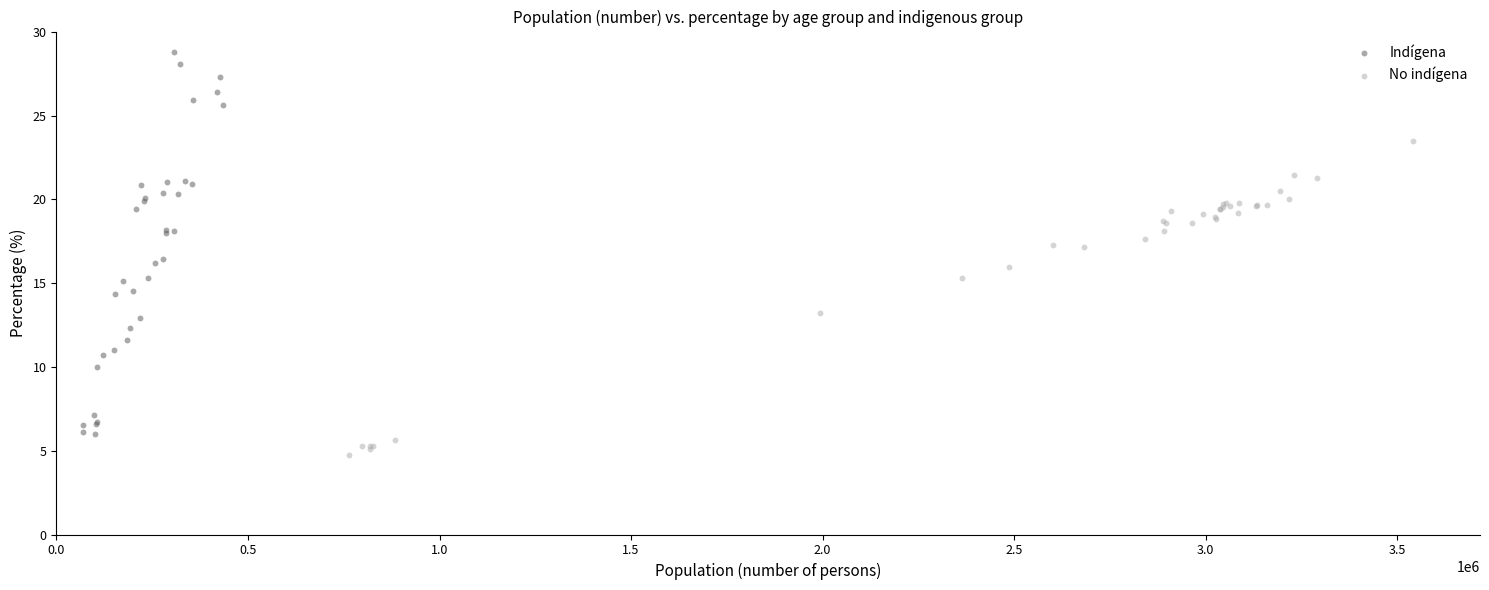

Which series has the widest spread of Y values?

Indígena